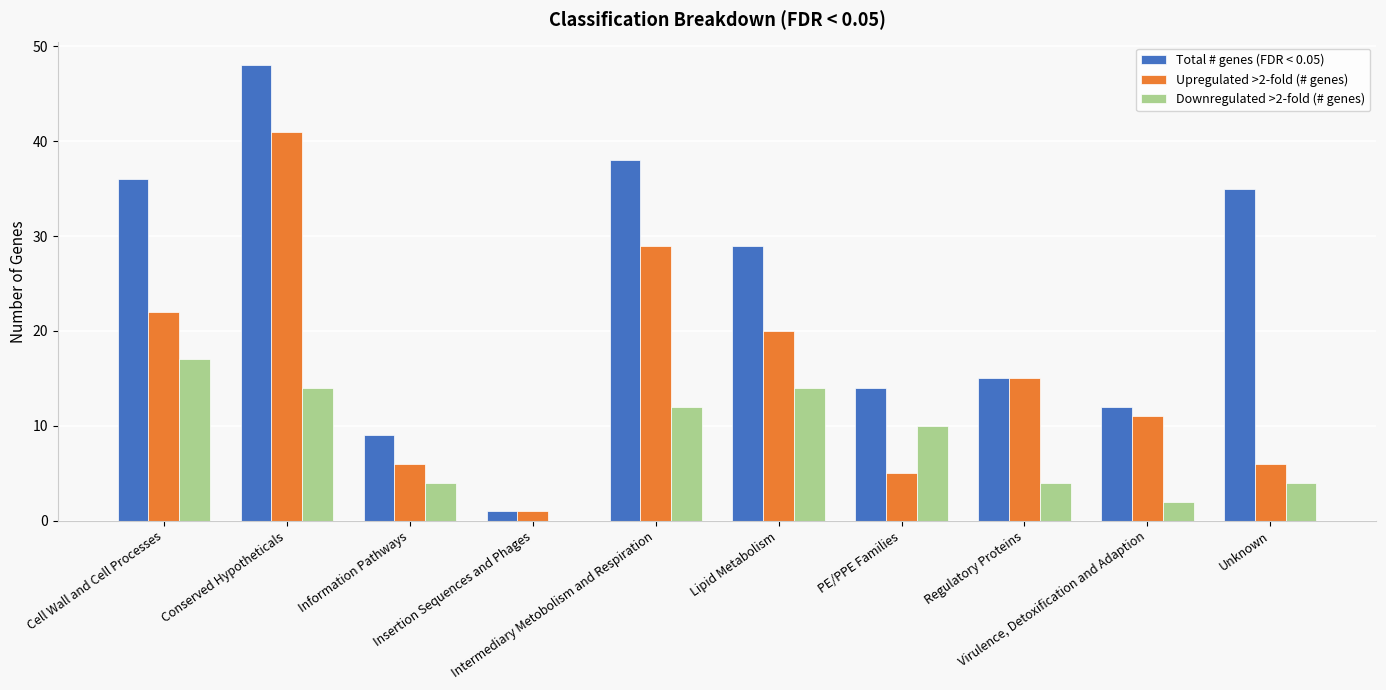

At which label does Downregulated >2-fold (# genes) first exceed 10?

Cell Wall and Cell Processes